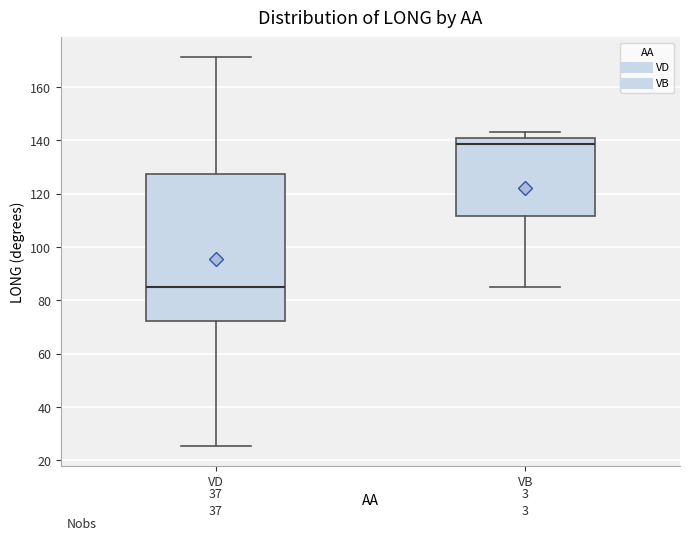

Which box's median line is the lowest?

VD